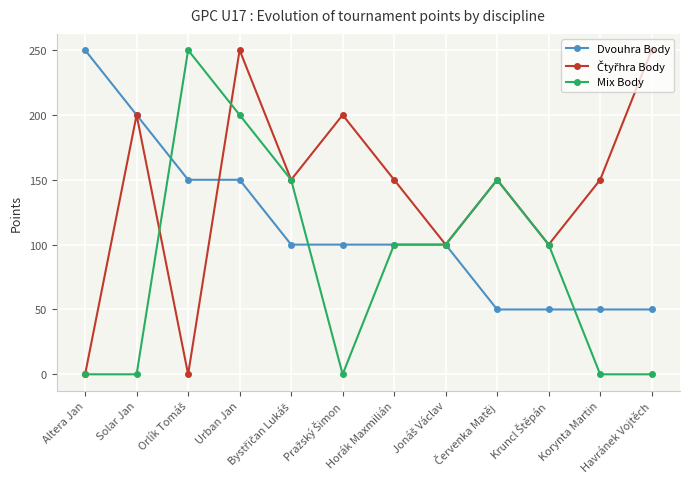

What is the difference between the highest and lowest values at Horák Maxmilián?

50